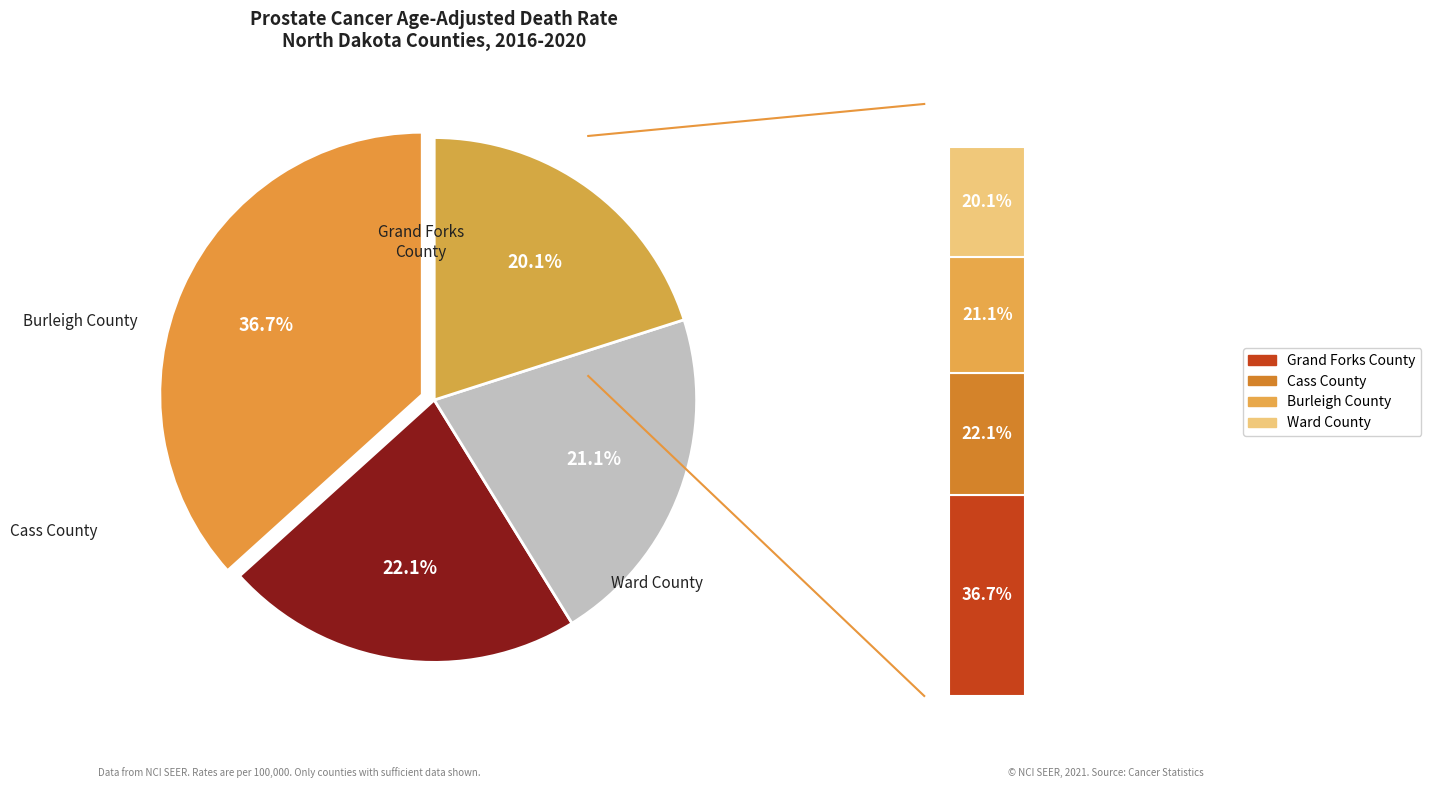

Do Grand Forks County and Burleigh County together represent more than half of the pie?

Yes